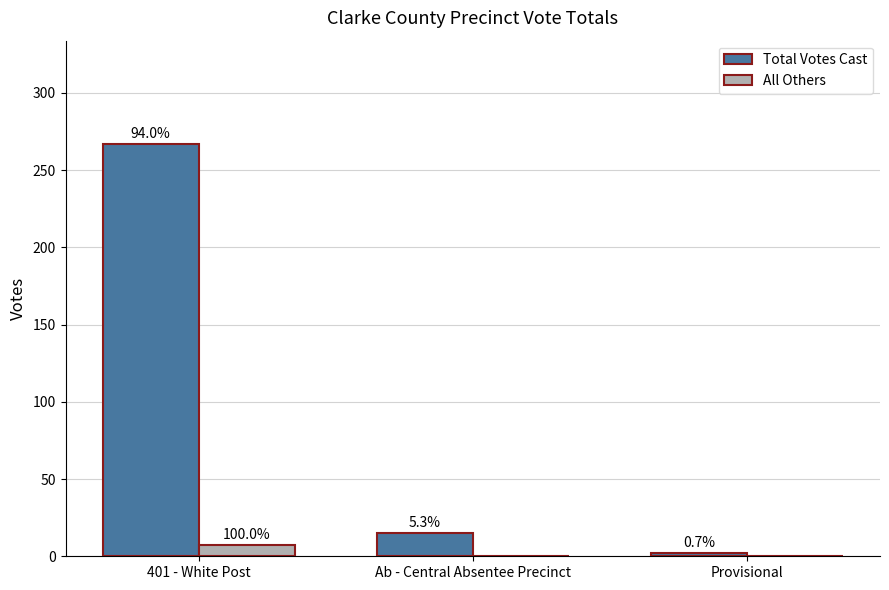

At which category is the sum across all series the highest?

401 - White Post